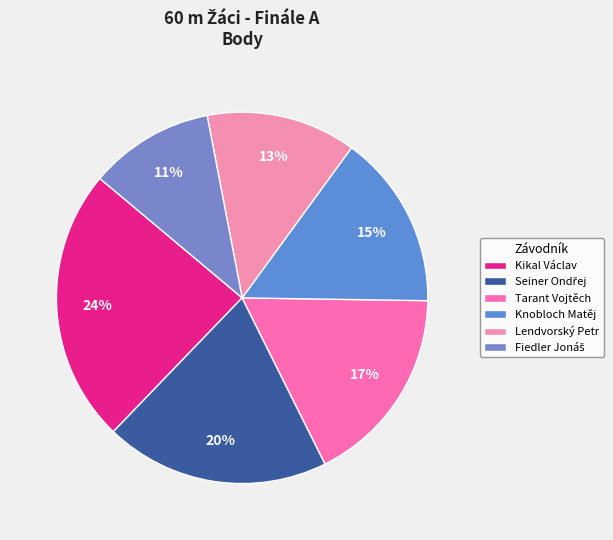

To the nearest percent, what is the difference between the largest and smallest slice percentages?

13%